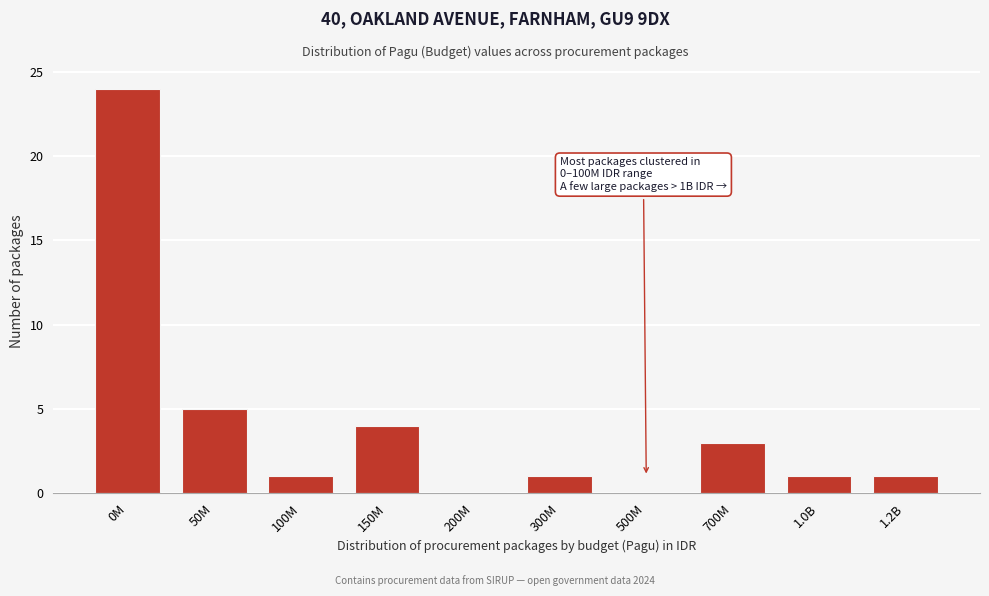

Reading right to left, what are all the values shown in this chart?

1.2B=1	1.0B=1	700M=3	500M=0	300M=1	200M=0	150M=4	100M=1	50M=5	0M=24